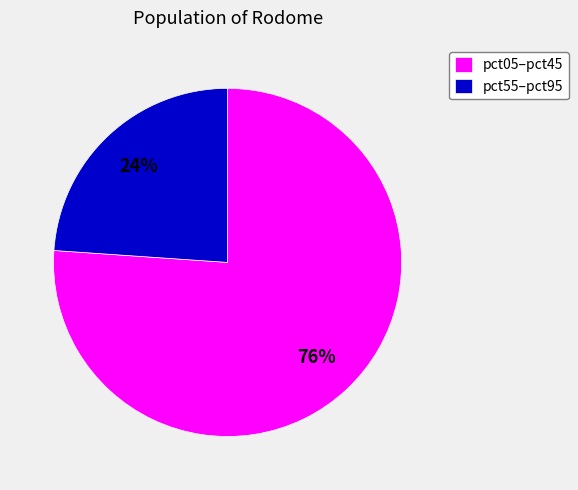

Does any single category account for the majority?

Yes